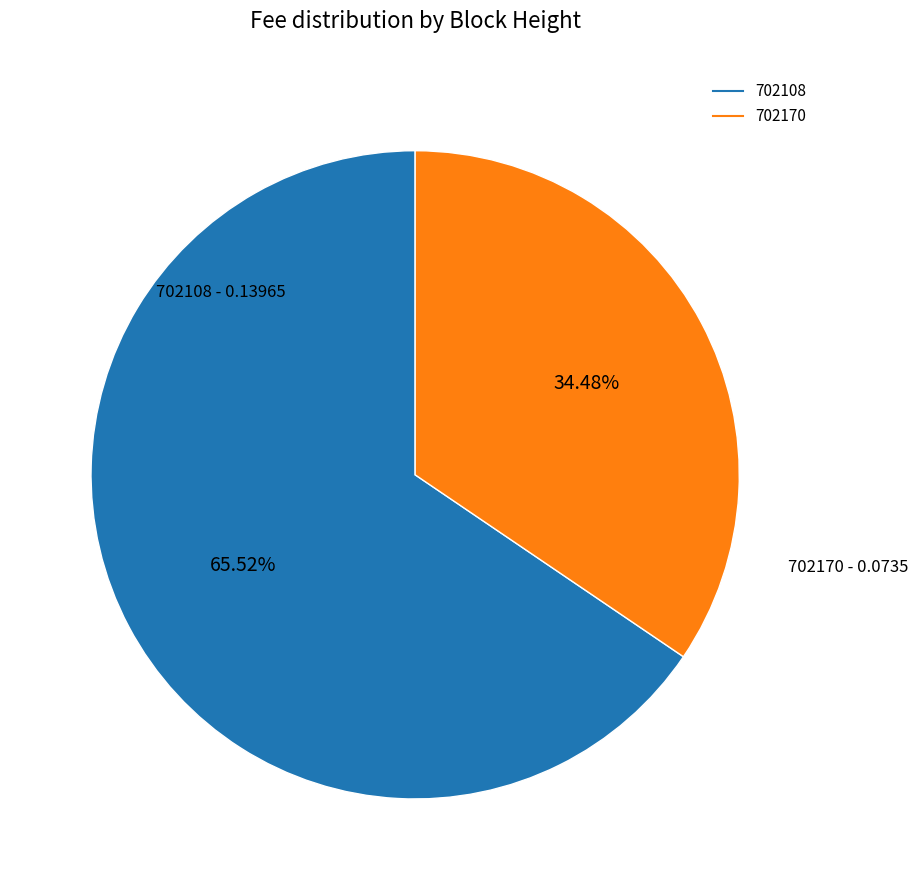

Is it true that 702170 is 49% of the pie?

False